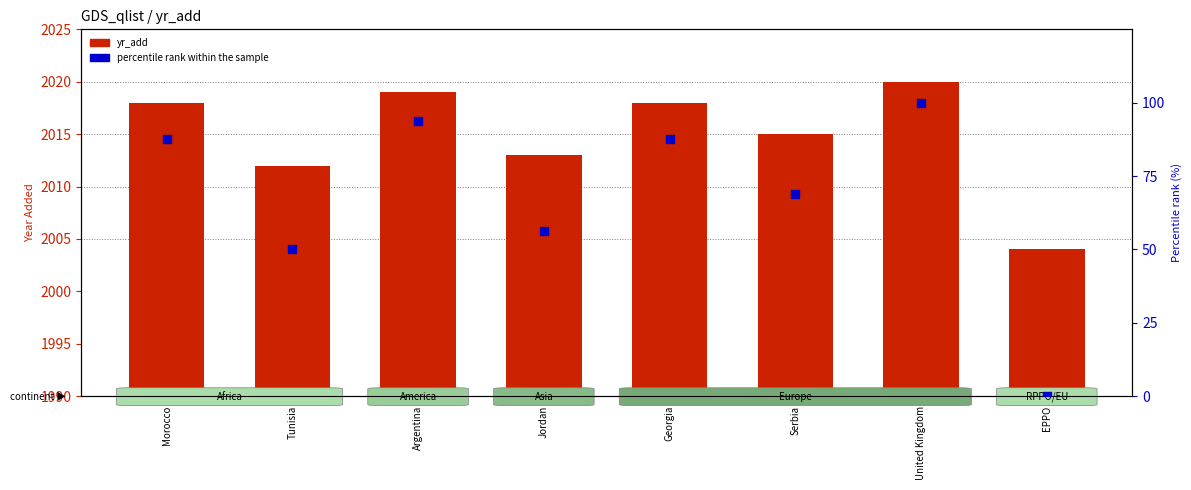

What are all the series names shown in the legend?

yr_add, percentile rank within the sample